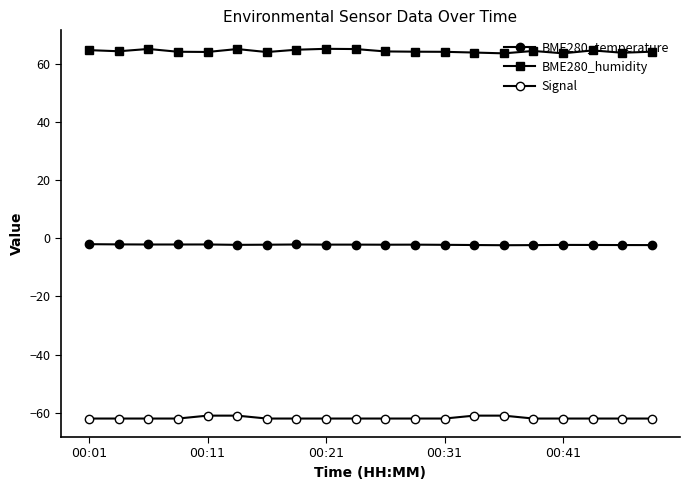

Does the chart have visible grid lines?

No